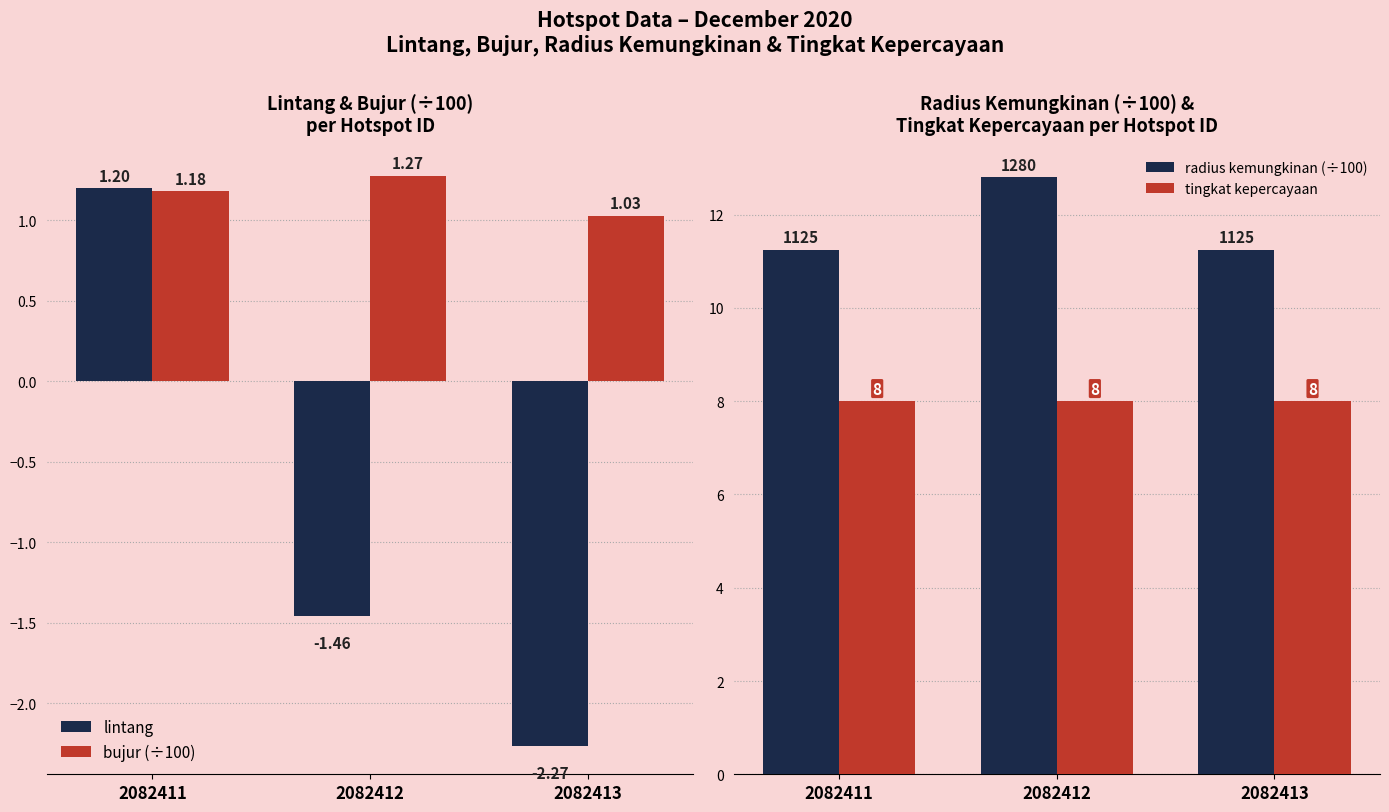

What is the difference between the maximum and minimum values in the bujur (÷100) series?

0.2